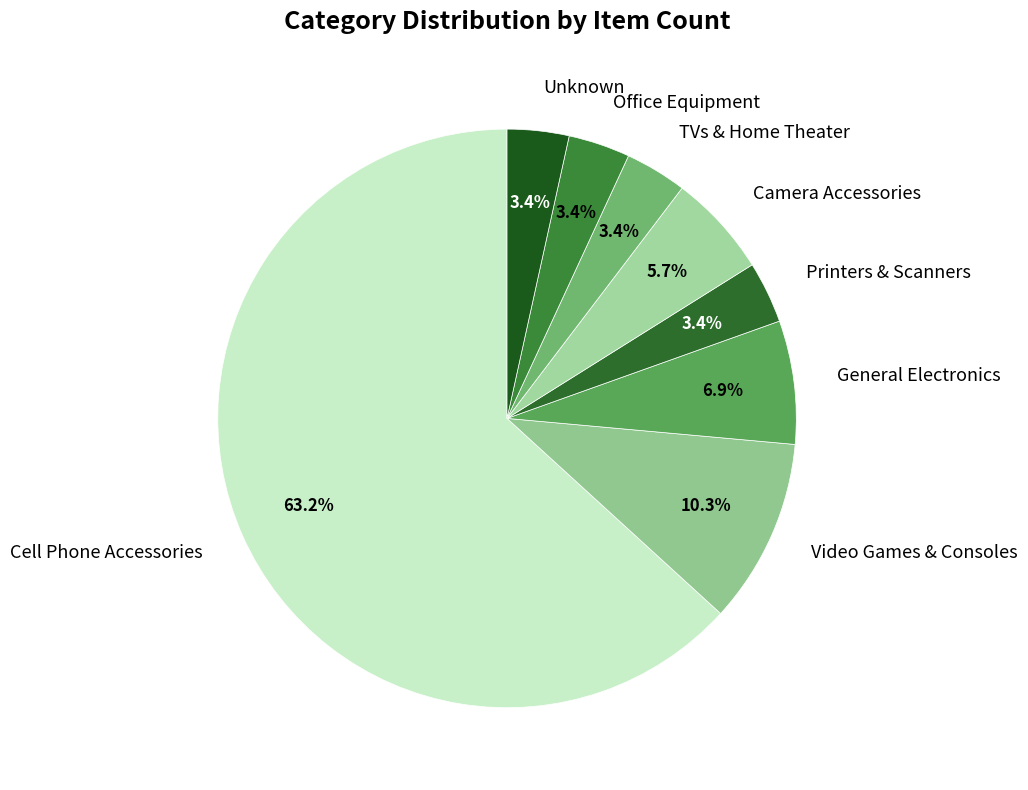

To the nearest percent, what portion does General Electronics represent?

7%